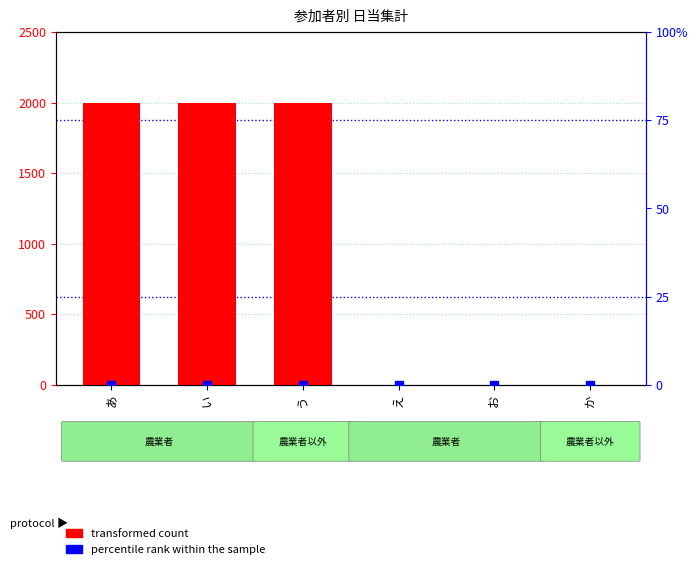

Which series has the largest total across all categories?

transformed count